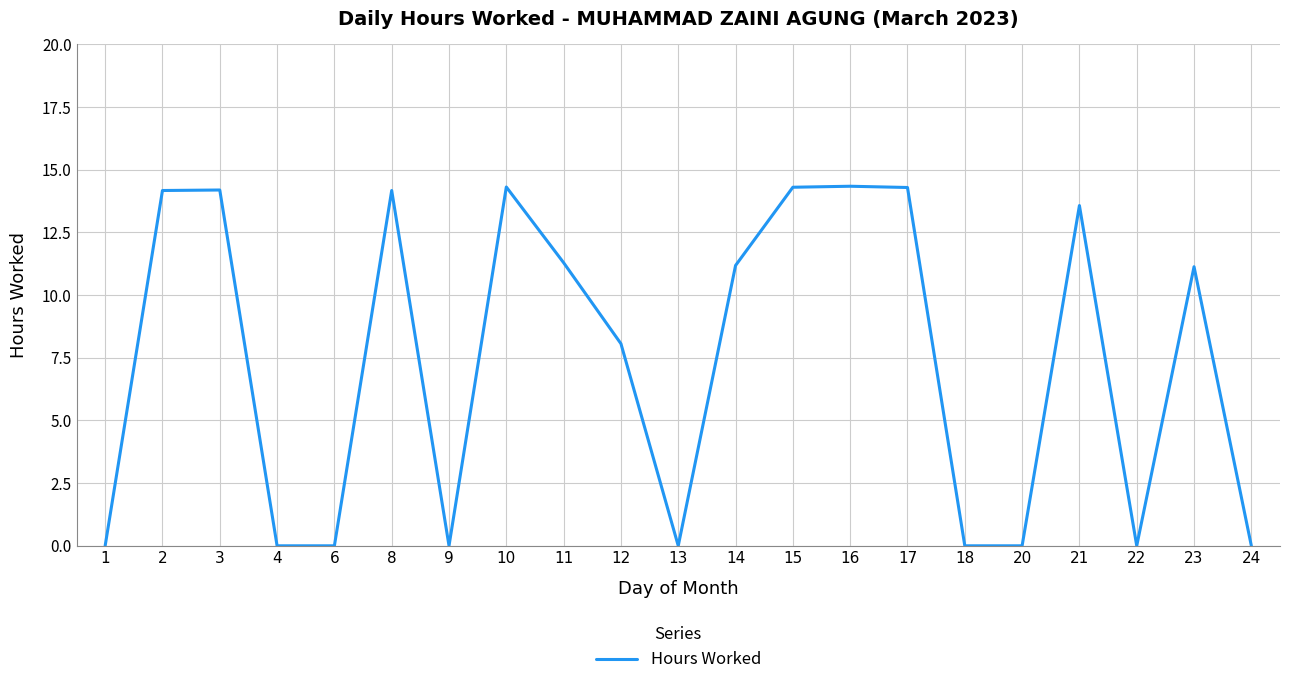

What is the change in value from 4 to 11?

+11.3